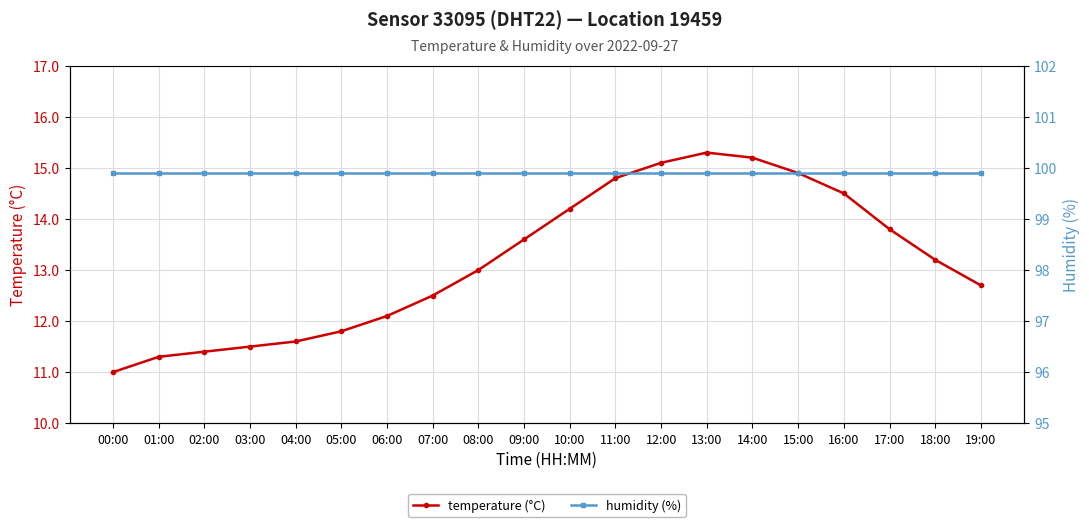

Reading right to left, what are all the values shown in this chart?

temperature (°C): 12.7	13.2	13.8	14.5	14.9	15.2	15.3	15.1	14.8	14.2	13.6	13.0	12.5	12.1	11.8	11.6	11.5	11.4	11.3	11.0
humidity (%): 99.9	99.9	99.9	99.9	99.9	99.9	99.9	99.9	99.9	99.9	99.9	99.9	99.9	99.9	99.9	99.9	99.9	99.9	99.9	99.9